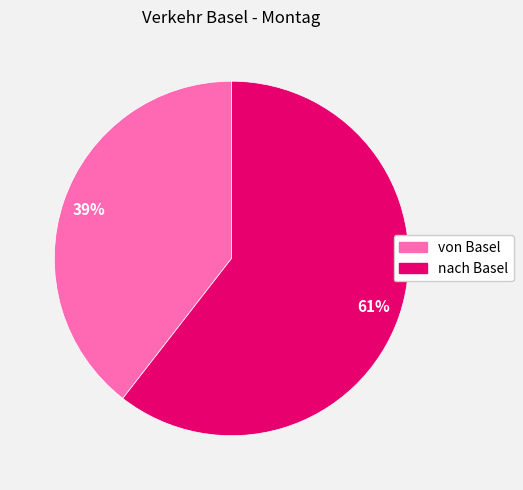

To the nearest percent, what percentage of the pie is nach Basel?

61%